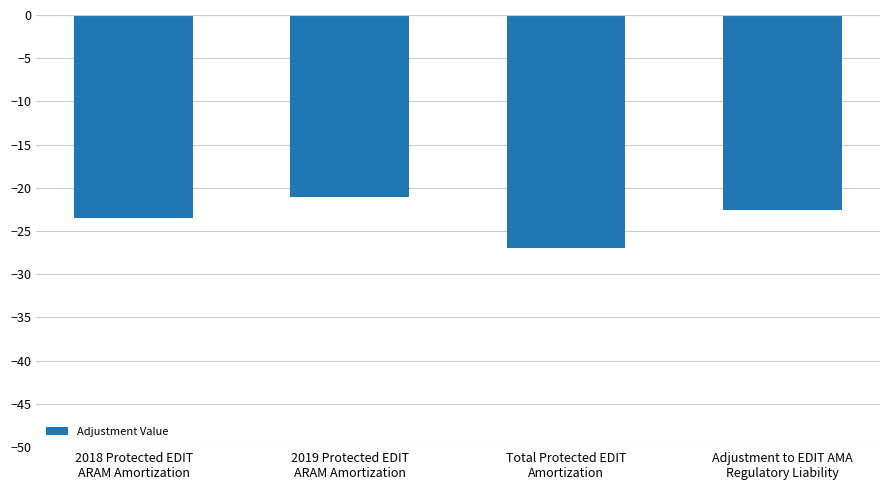

Reading left to right, list all the values displayed in this chart.

-23.5	-21.1	-26.9	-22.5